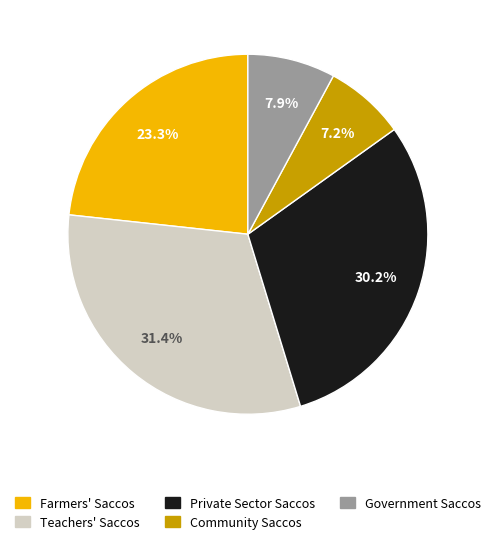

How many slices are in this pie chart?

5